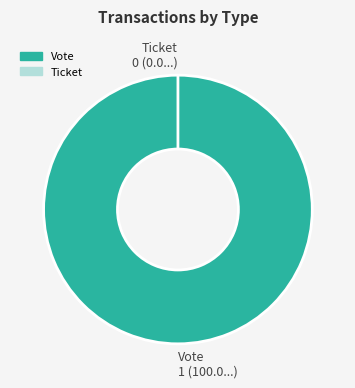

What portion of the pie excludes Ticket?

100.0%